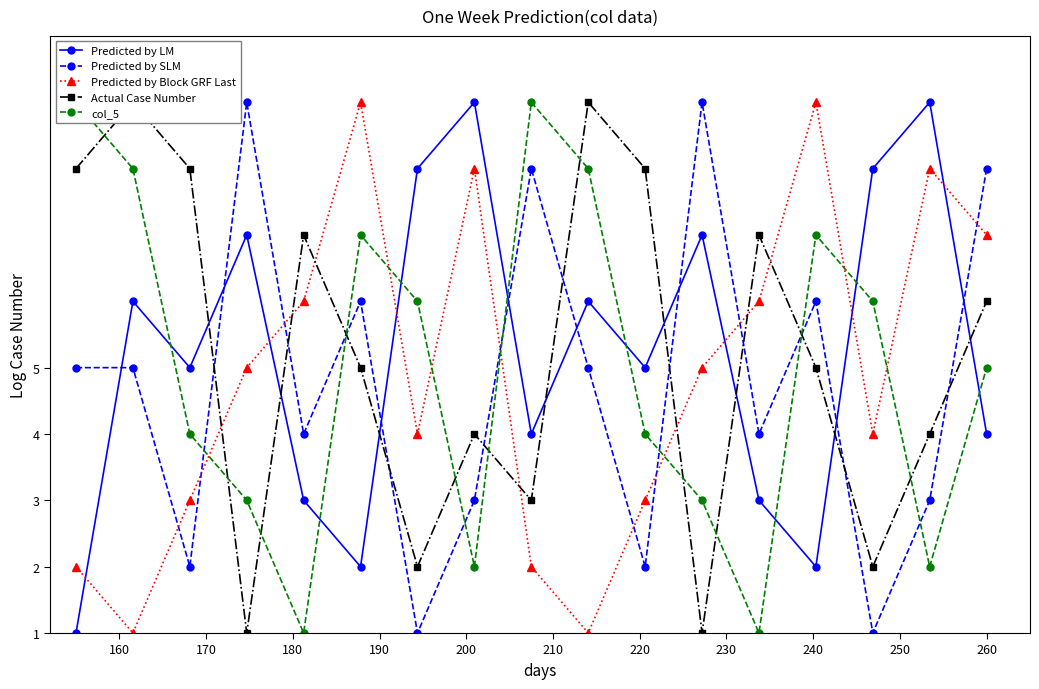

What is the value of the Predicted by Block GRF Last point at the 15th from the left?

4